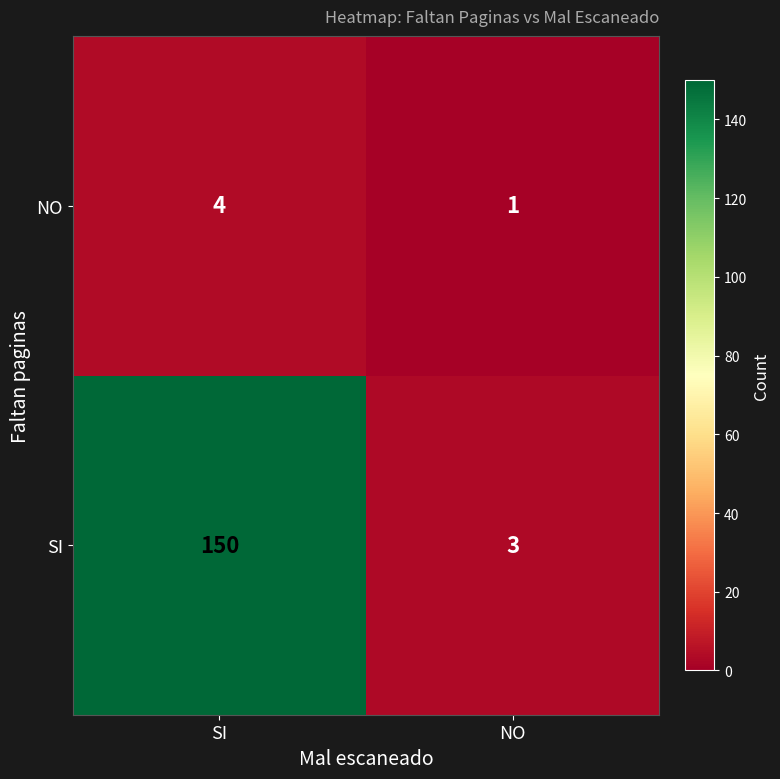

What is the total value across all series at SI?

154